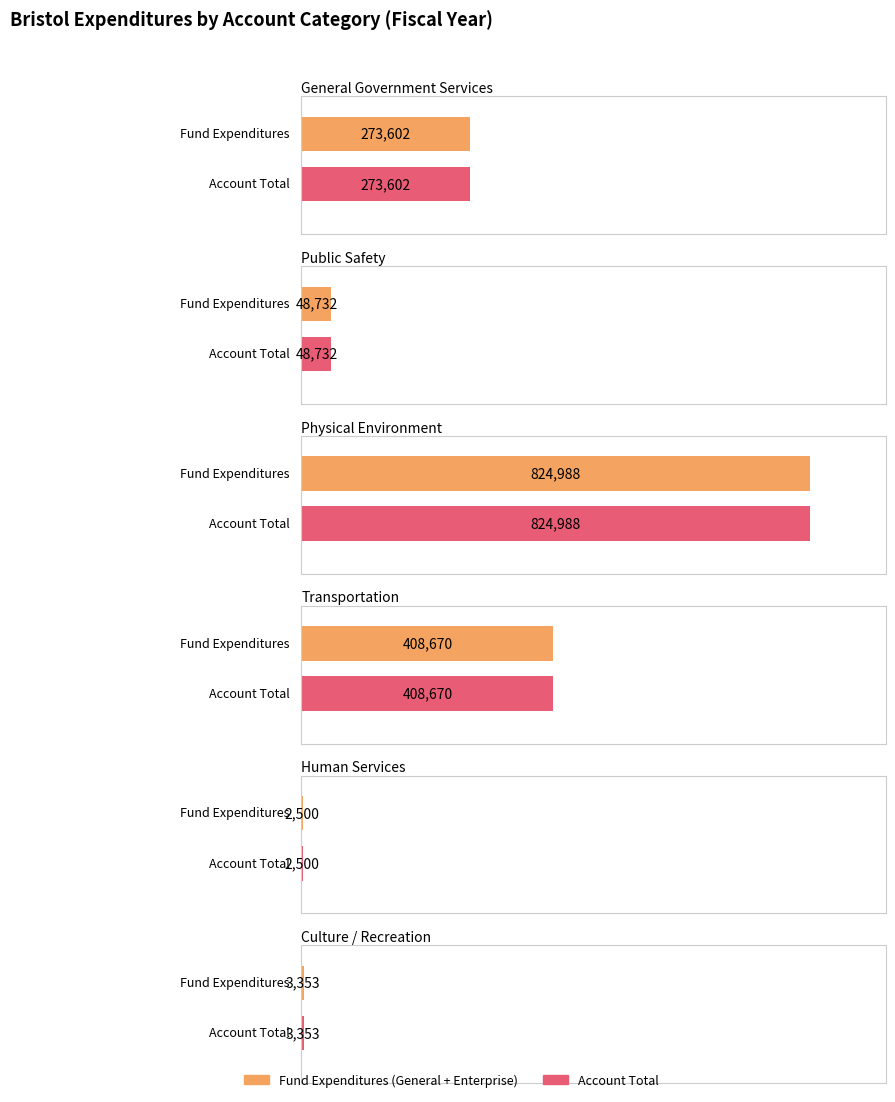

What is the highest value of the Account Total series?

824988